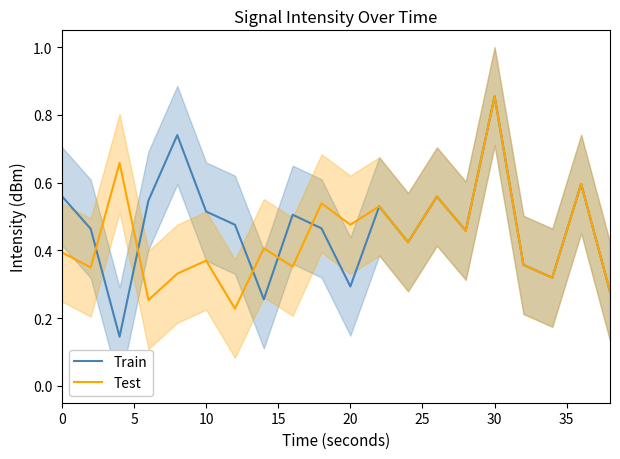

What is the minimum value shown in the chart?

0.1